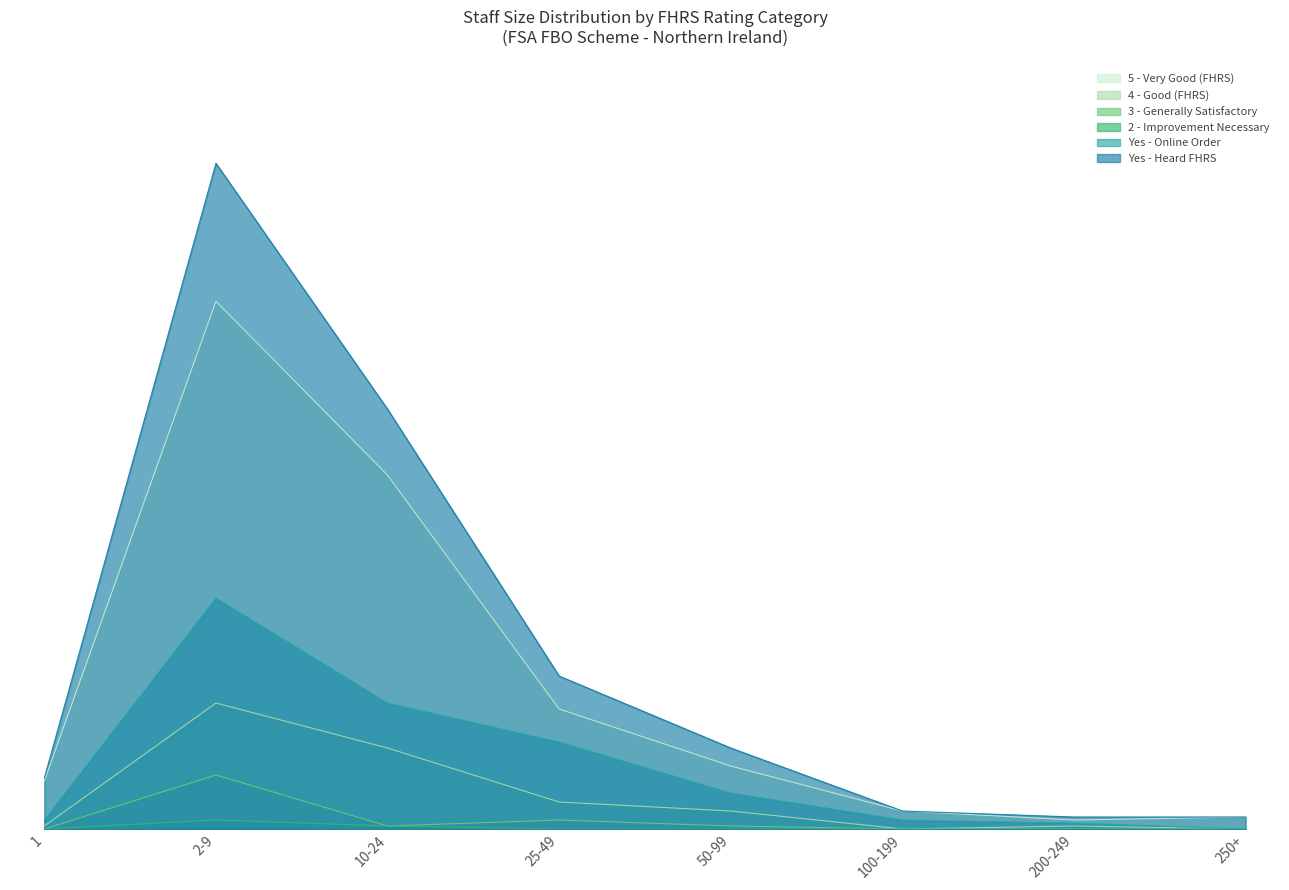

At how many categories does at least one series exceed 24?

3